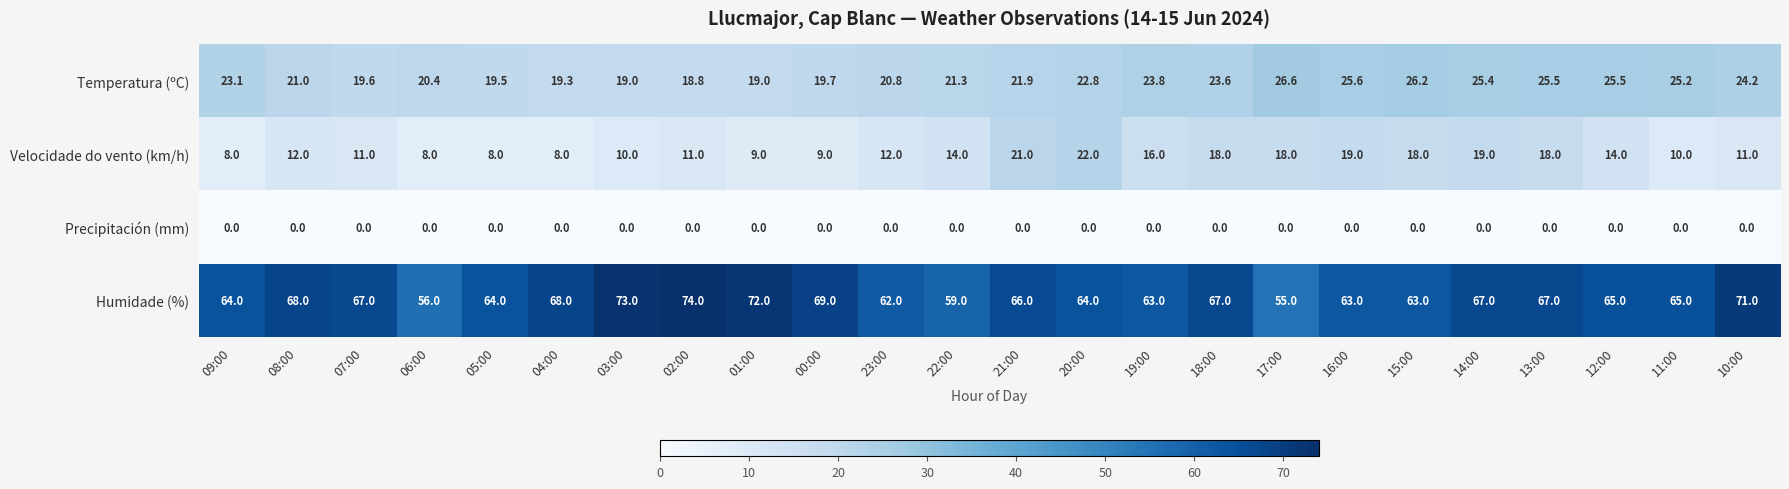

How many data points in Temperatura (ºC) are above 22?

12